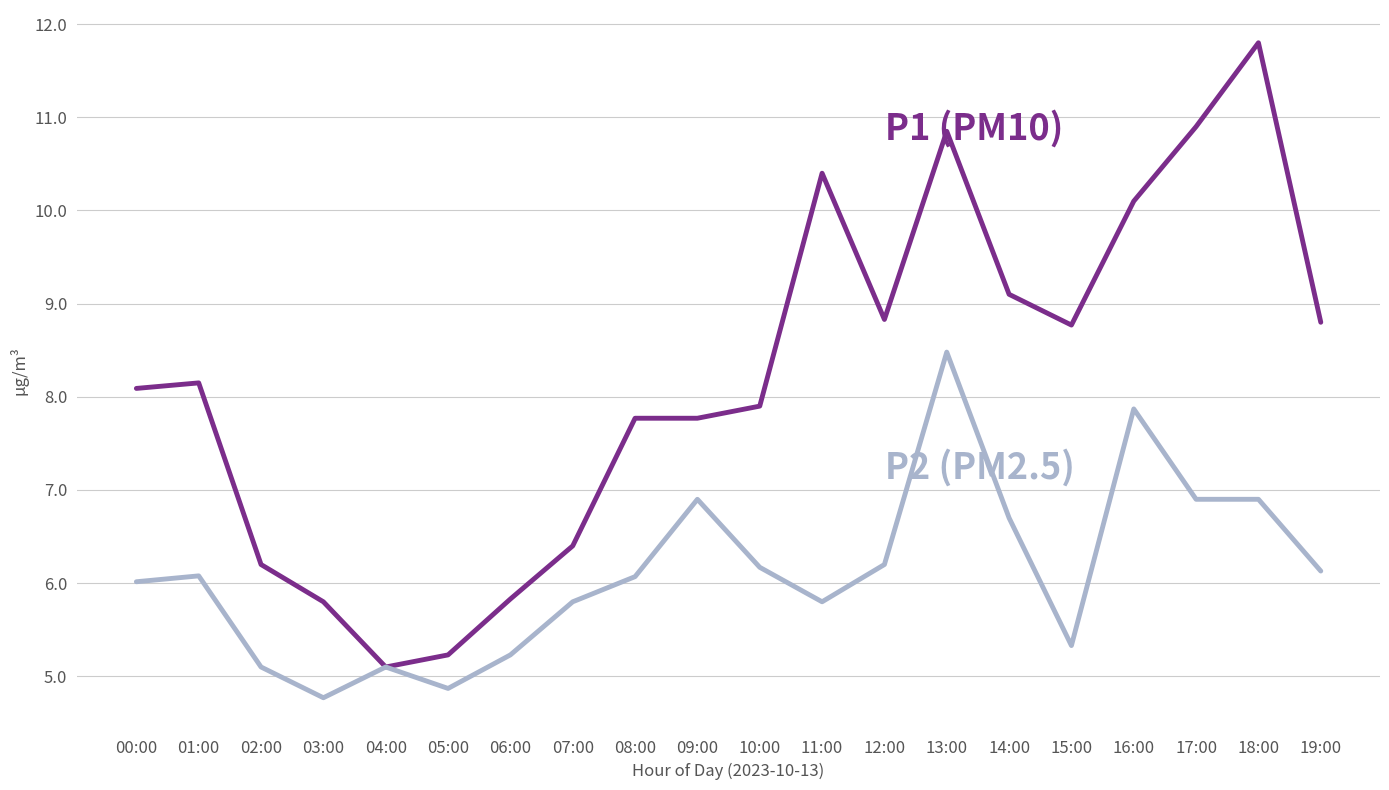

What is the spread (max minus min) of values at 08:00?

1.7